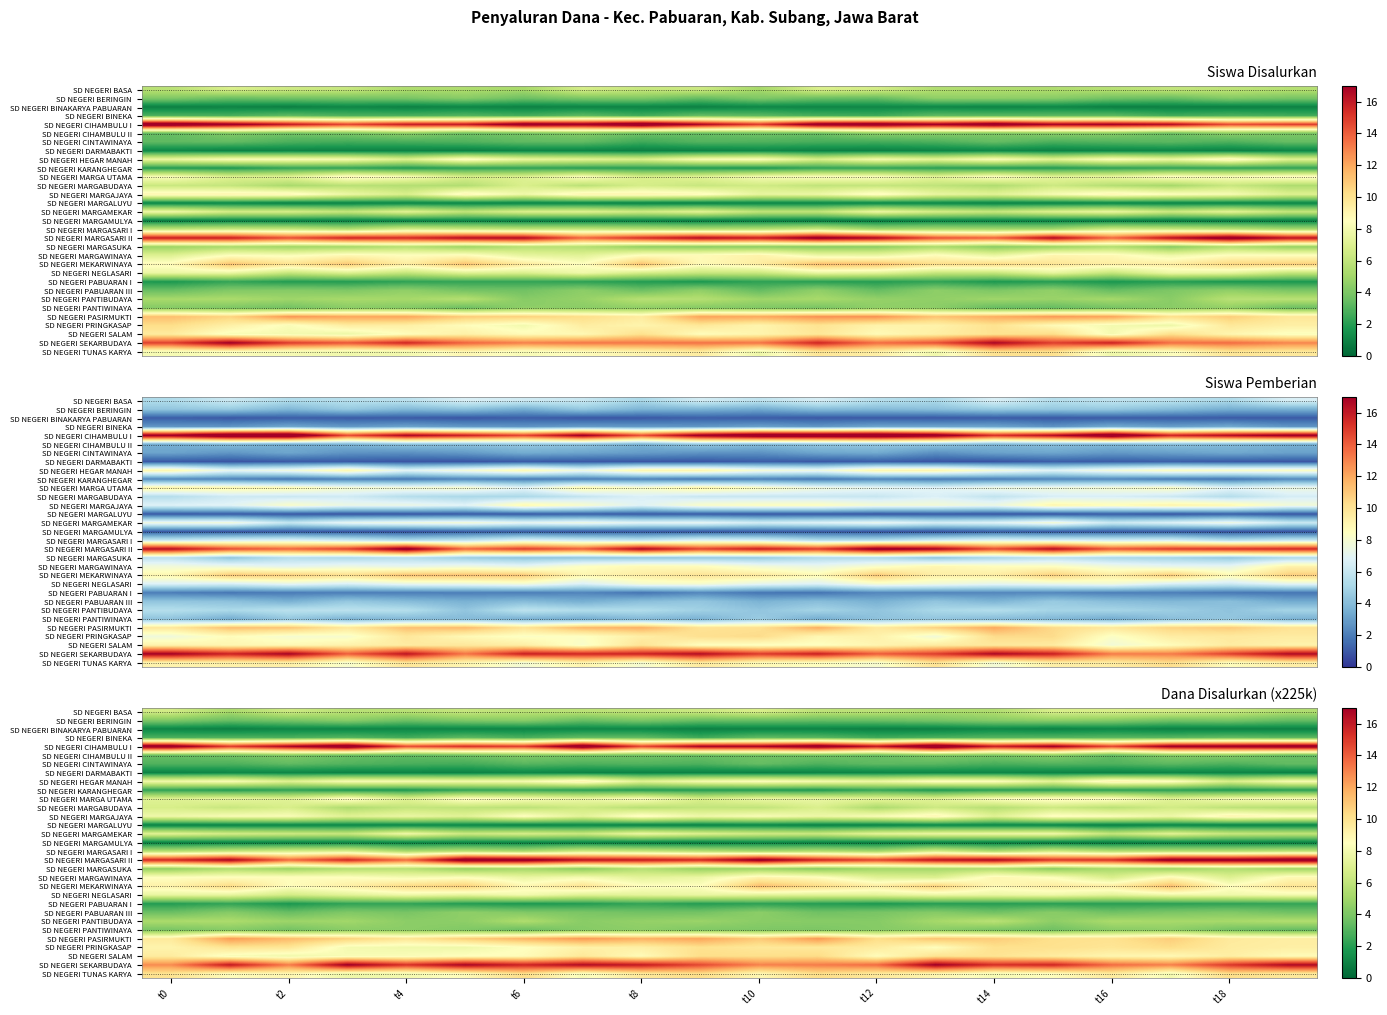

What is the maximum value shown in the chart?

19.2